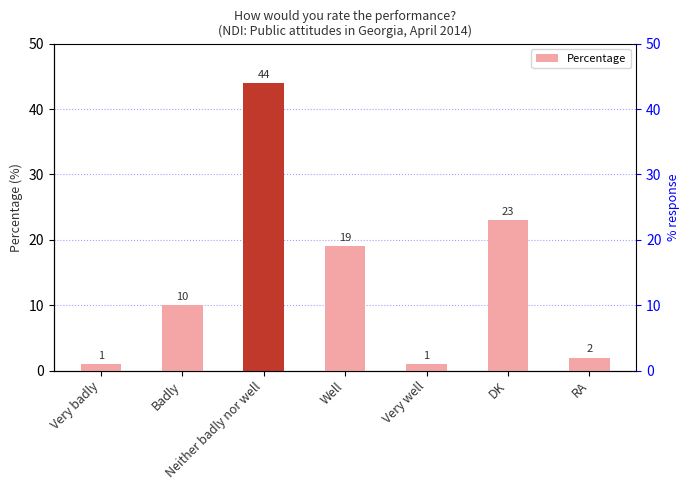

The value at Very well is 1. True or false?

False